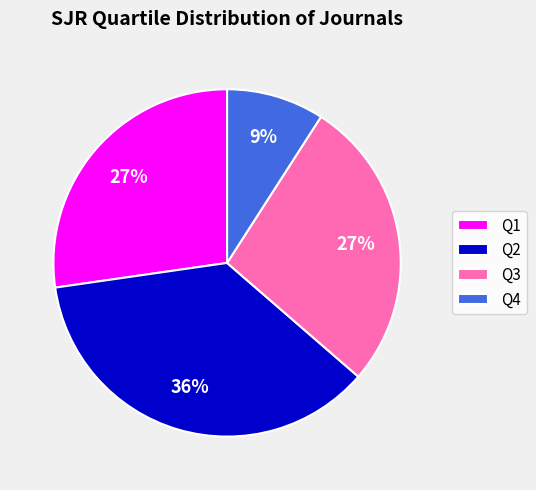

The Q2 slice represents 36% of the pie. True or false?

True